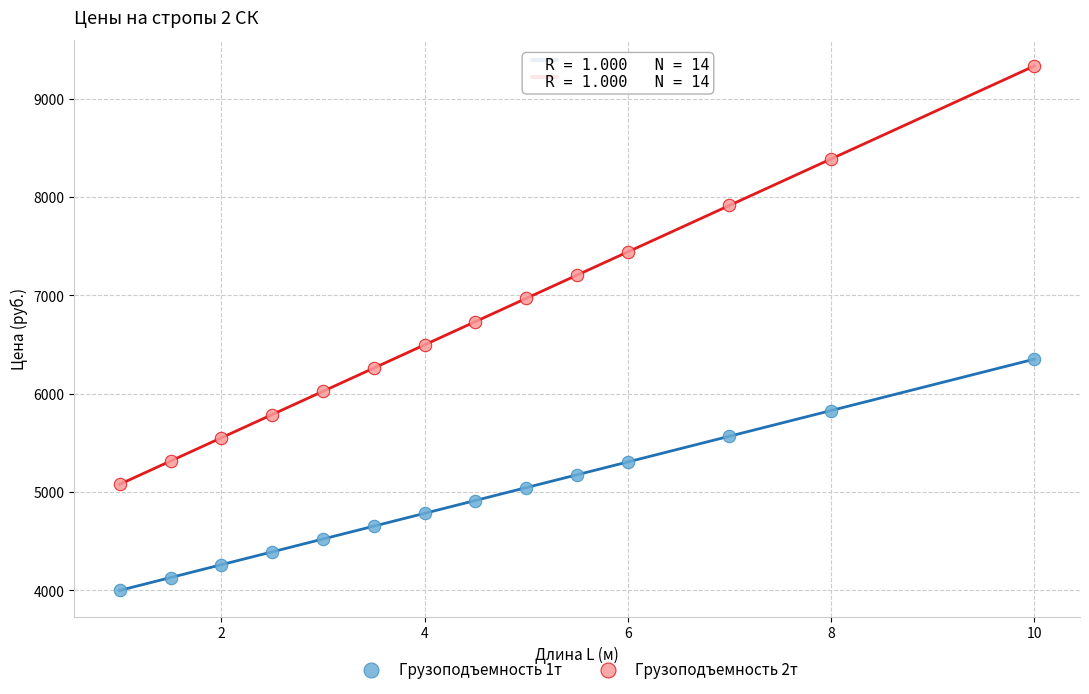

Across all series, what Y value is closest to 6665?

6732